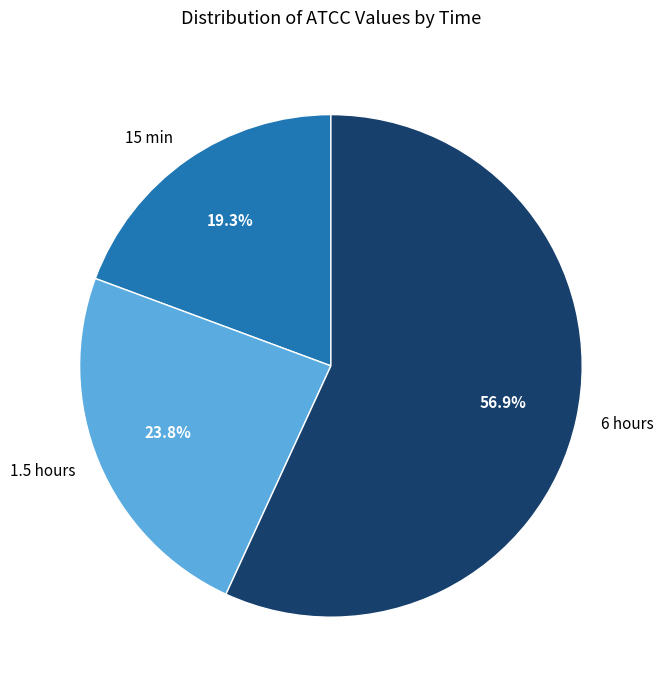

What percentage is the 15 min slice, to the nearest percent?

19%